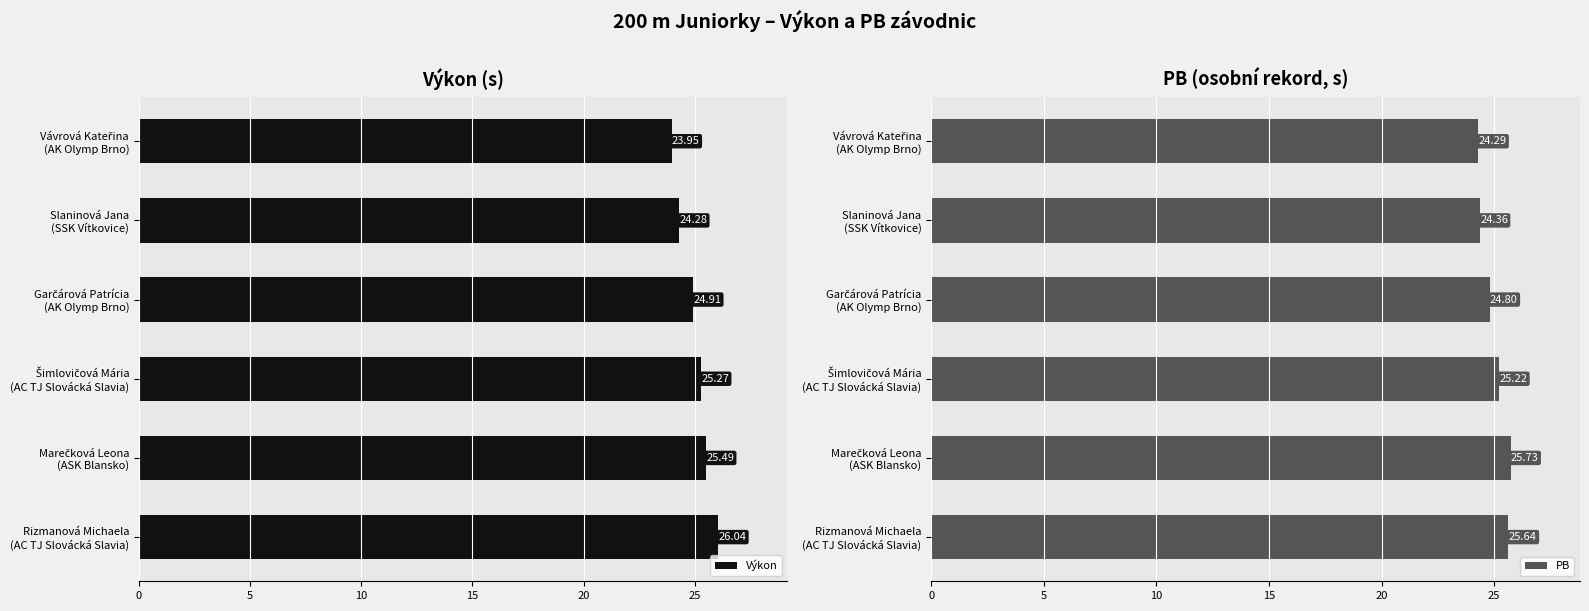

Reading right to left, extract all data points from this chart.

Výkon: 26.0	25.5	25.3	24.9	24.3	23.9
PB: 25.6	25.7	25.2	24.8	24.4	24.3